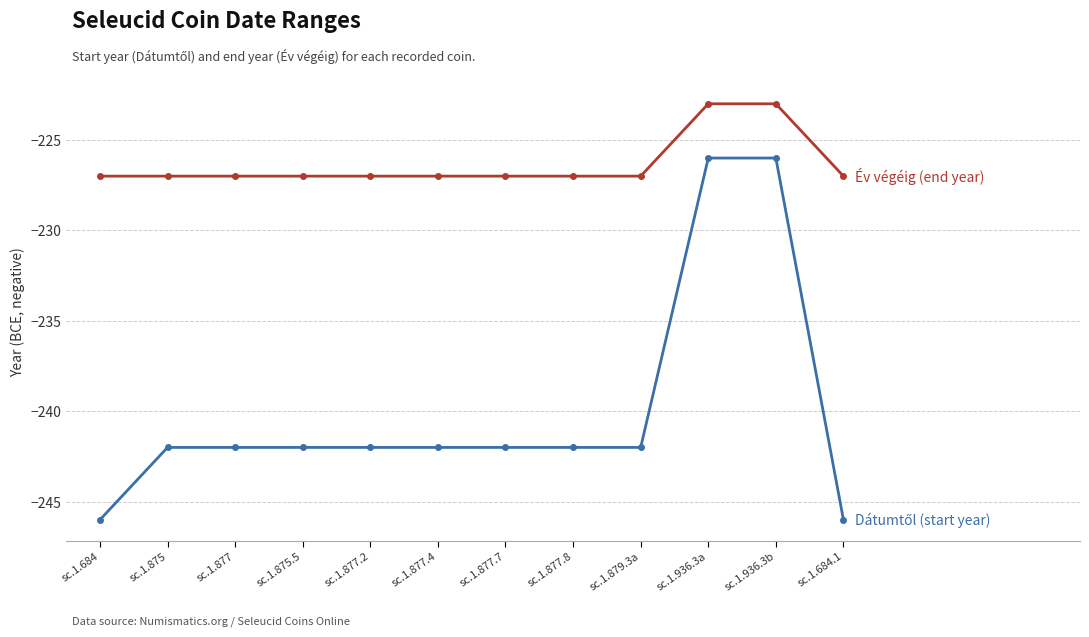

What is the total value across all series at sc.1.877.7?

-469